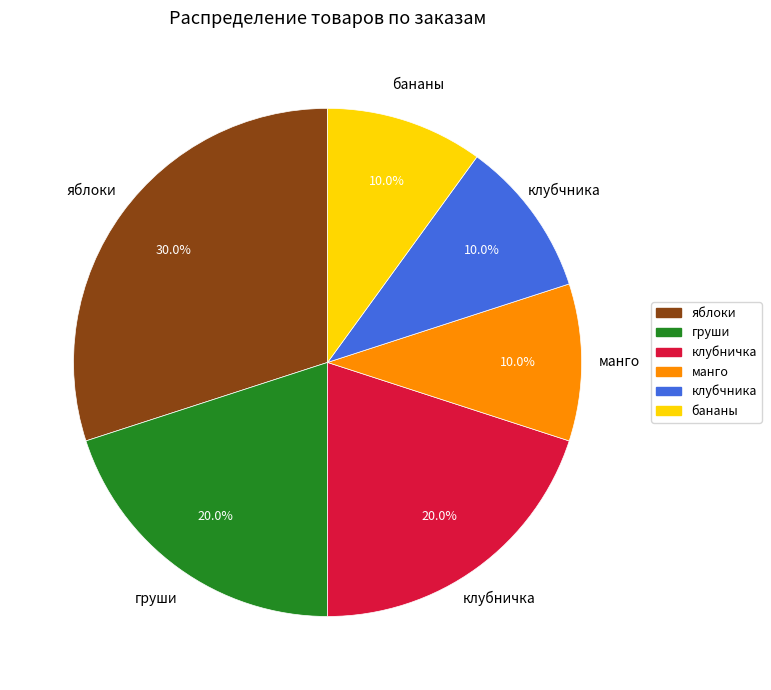

To the nearest percent, what is the combined percentage of клубчника and яблоки?

40%